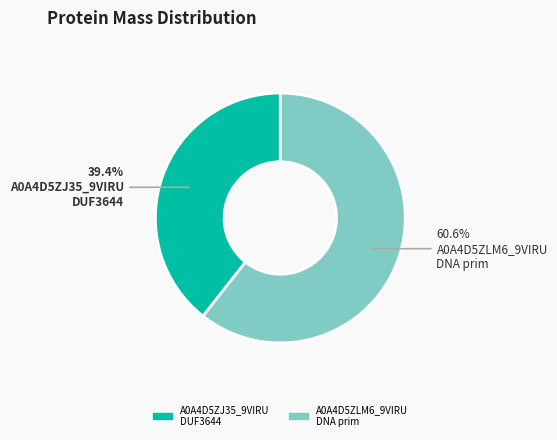

Which slice is the smallest?

tr|A0A4D5ZJ35